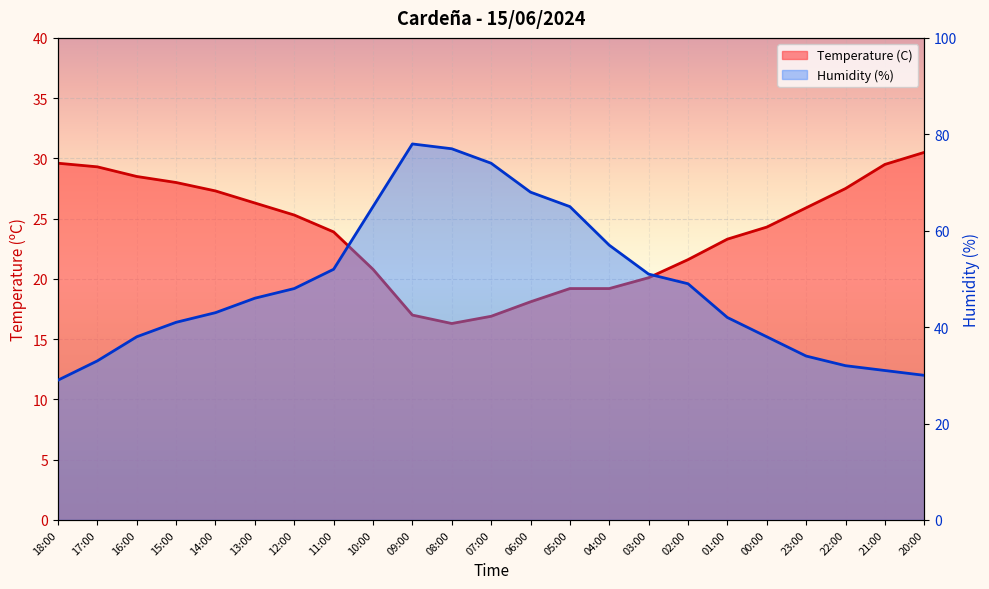

The Temperature (C) series shows 28.0 at 15:00. True or false?

True